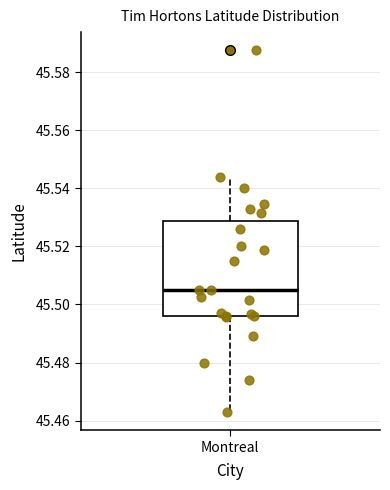

Read this box plot against the y-axis: the position of the median line, the range covered by the box, and the ends of both whiskers. The values are not printed on the chart, so give them approximately, as read against the axis.

median 45.504, box 45.496 to 45.528, whiskers 45.462 to 45.544